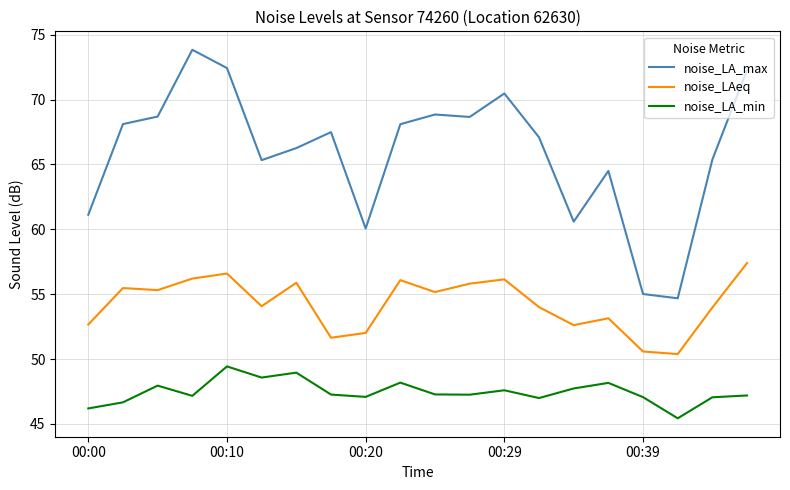

True or false: noise_LA_max and noise_LA_min intersect in this chart.

False